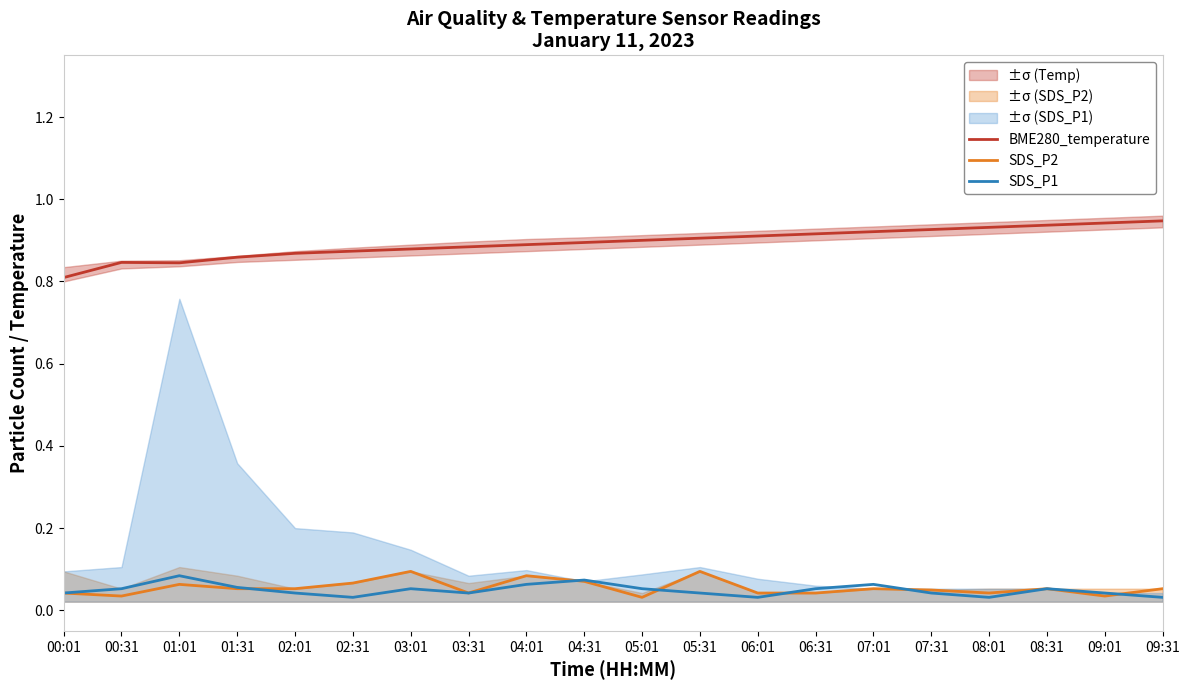

At 09:01, list the series in order from largest to smallest.

BME280_temperature, SDS_P1, SDS_P2